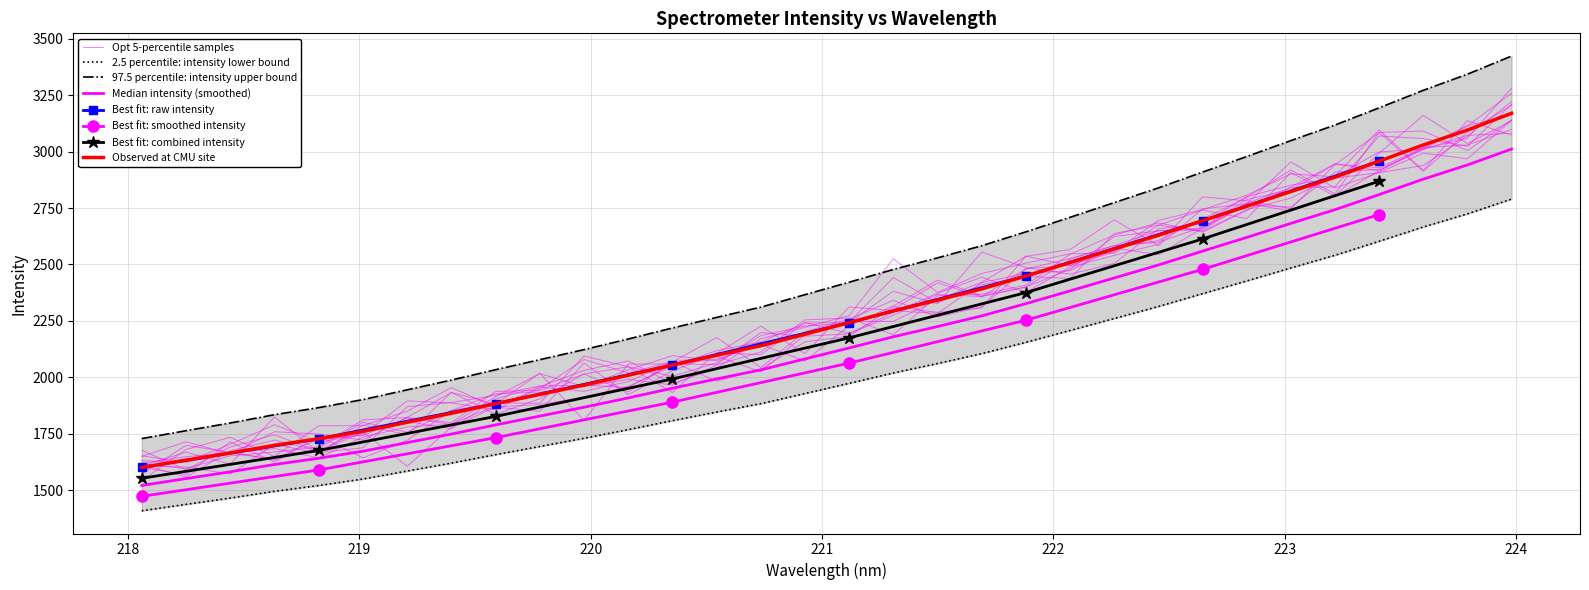

How many values are below 2421?

16